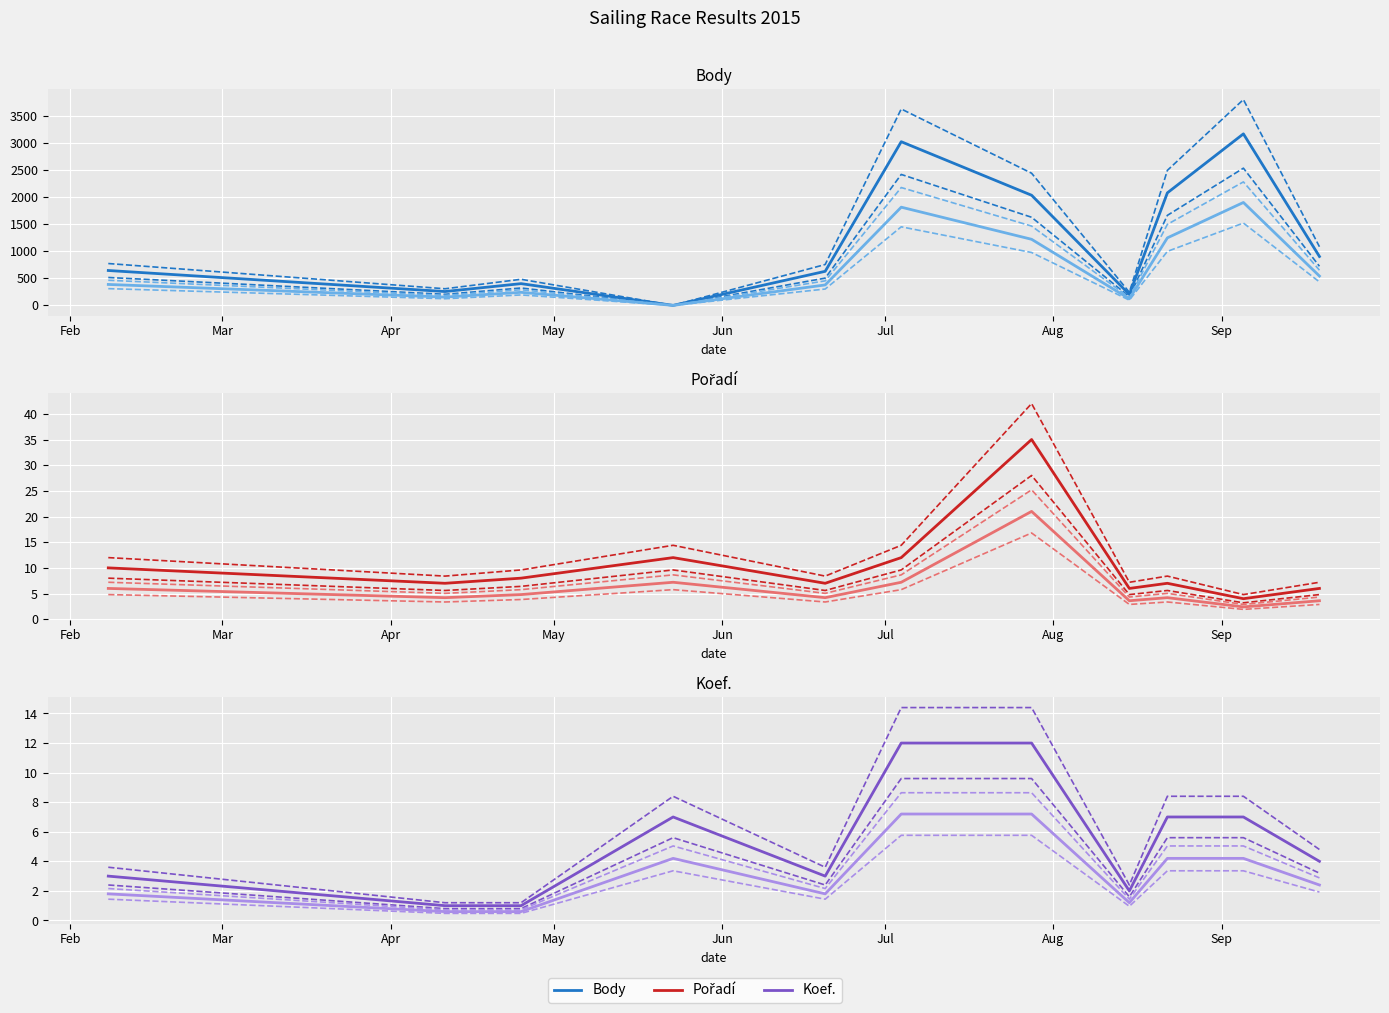

What is the sum of all Koef. values?

59.0